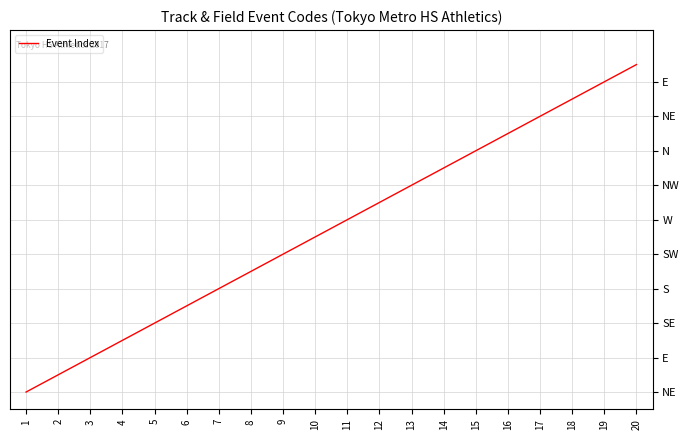

Does the chart have visible grid lines?

Yes